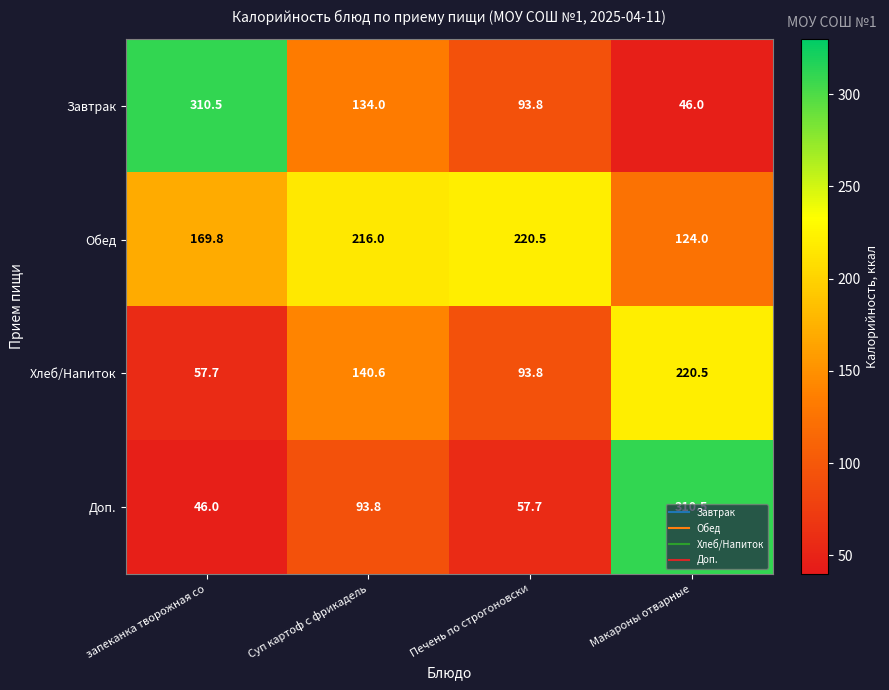

What is the difference between the second highest and minimum values in the Доп. series?

47.8